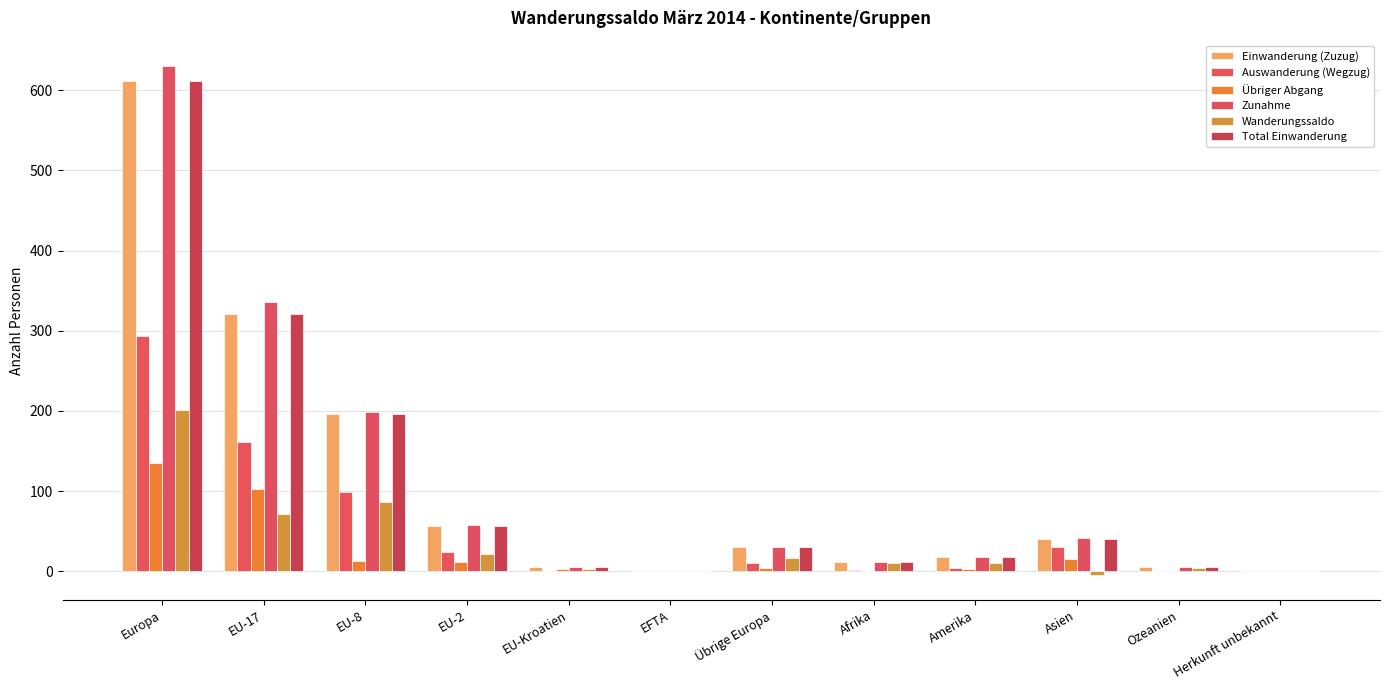

Which series has the largest range (max minus min)?

Zunahme